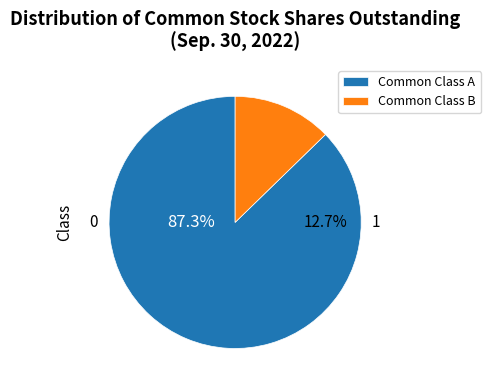

Between Common Class A shares outstanding and Common Class B shares outstanding, which is larger?

Common Class A shares outstanding